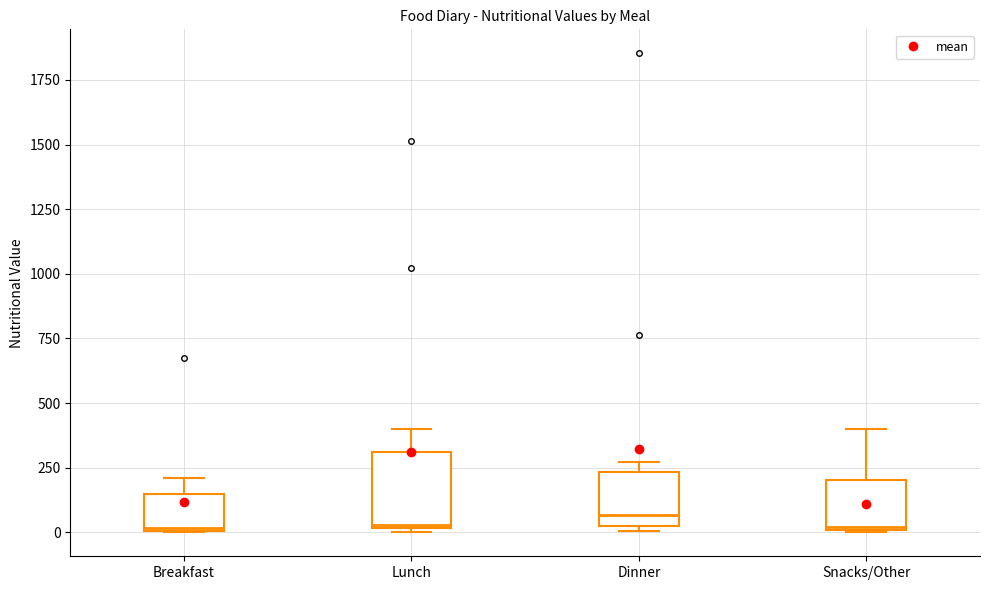

Where is the lower edge of the box for Breakfast on the y-axis? The values are not printed on the chart, so give them approximately, as read against the axis.

0